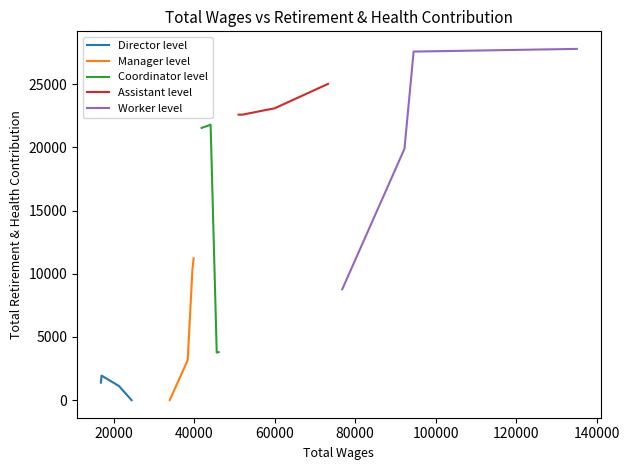

What is the highest value of the Manager level series?

11233